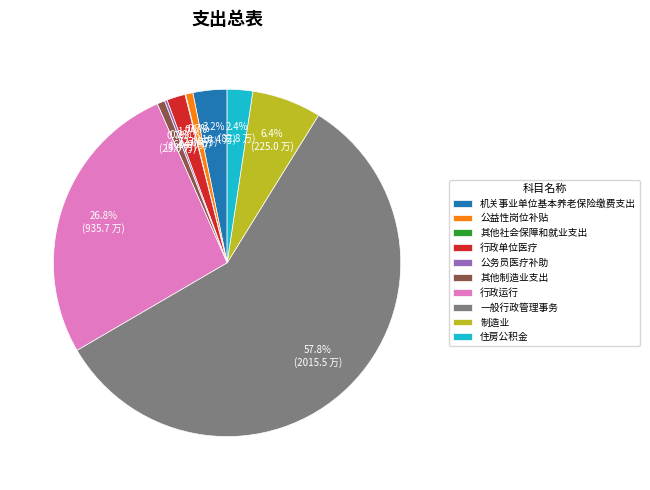

What is the largest slice in the pie chart?

一般行政管理事务